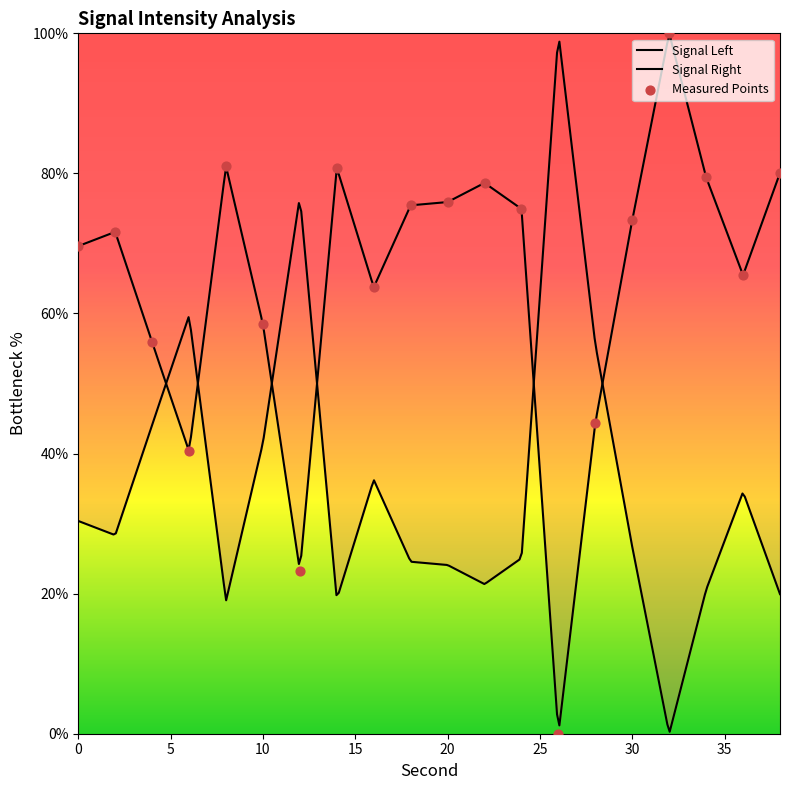

What is the ratio of the value at 4 to the value at 0?

0.8